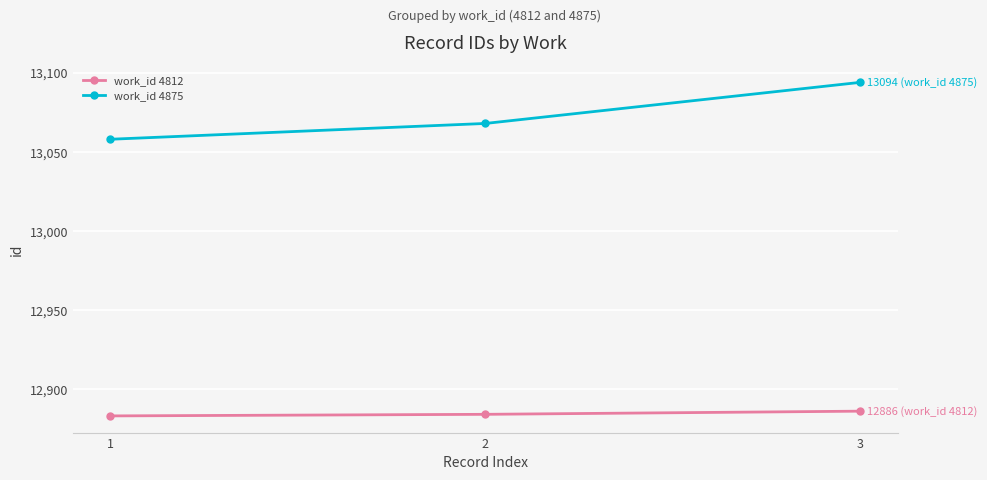

Which series has the largest range (max minus min)?

work_id 4875